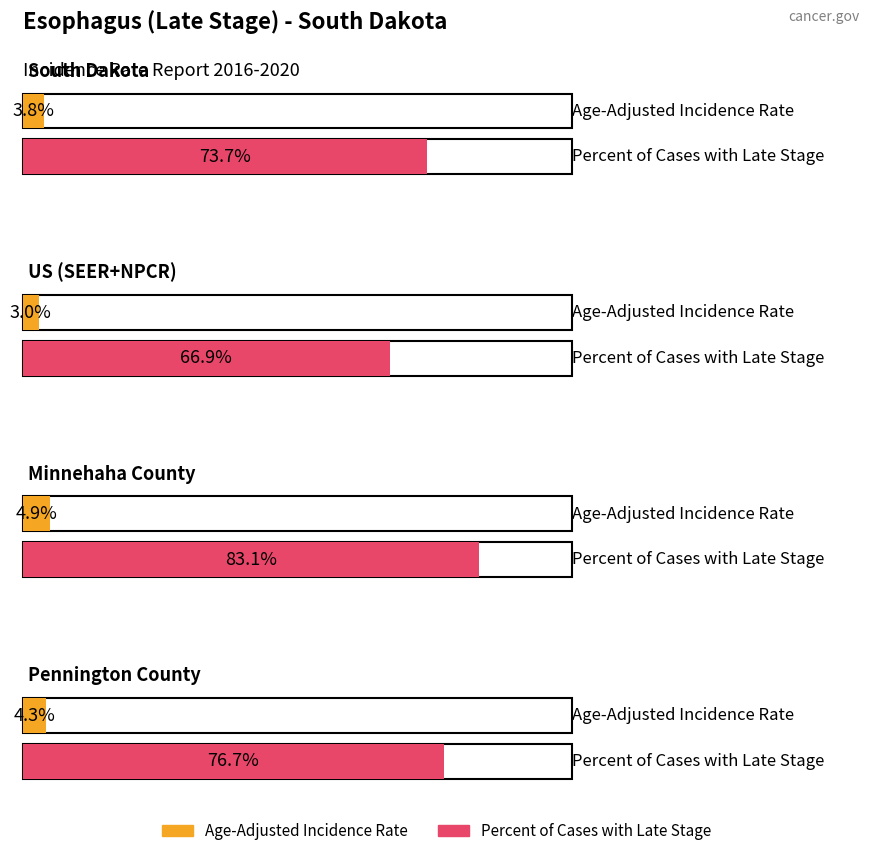

What is the total value across all series at US (SEER+NPCR)?

69.9